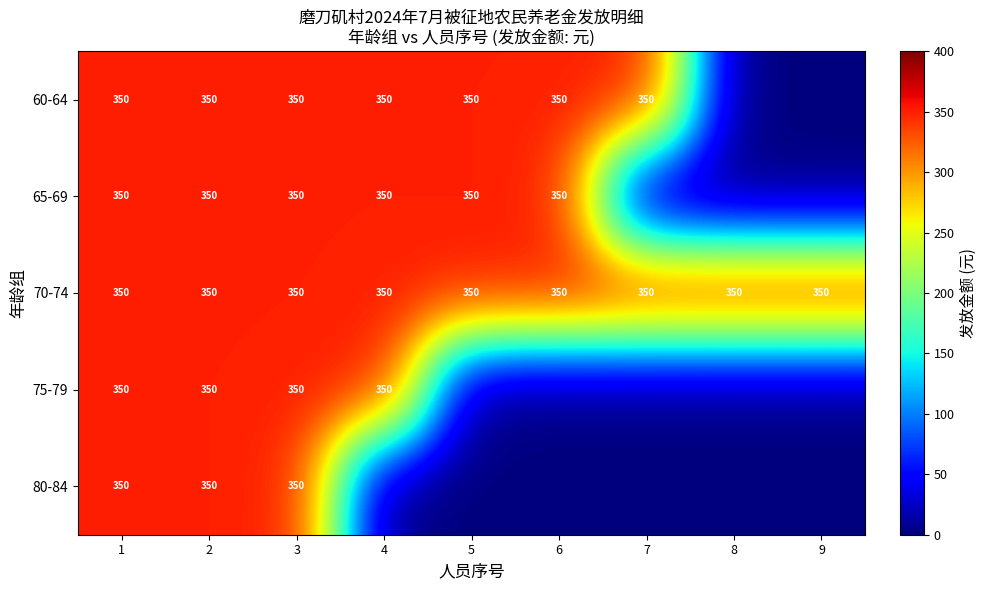

Which has a higher value, 1 or 4?

1